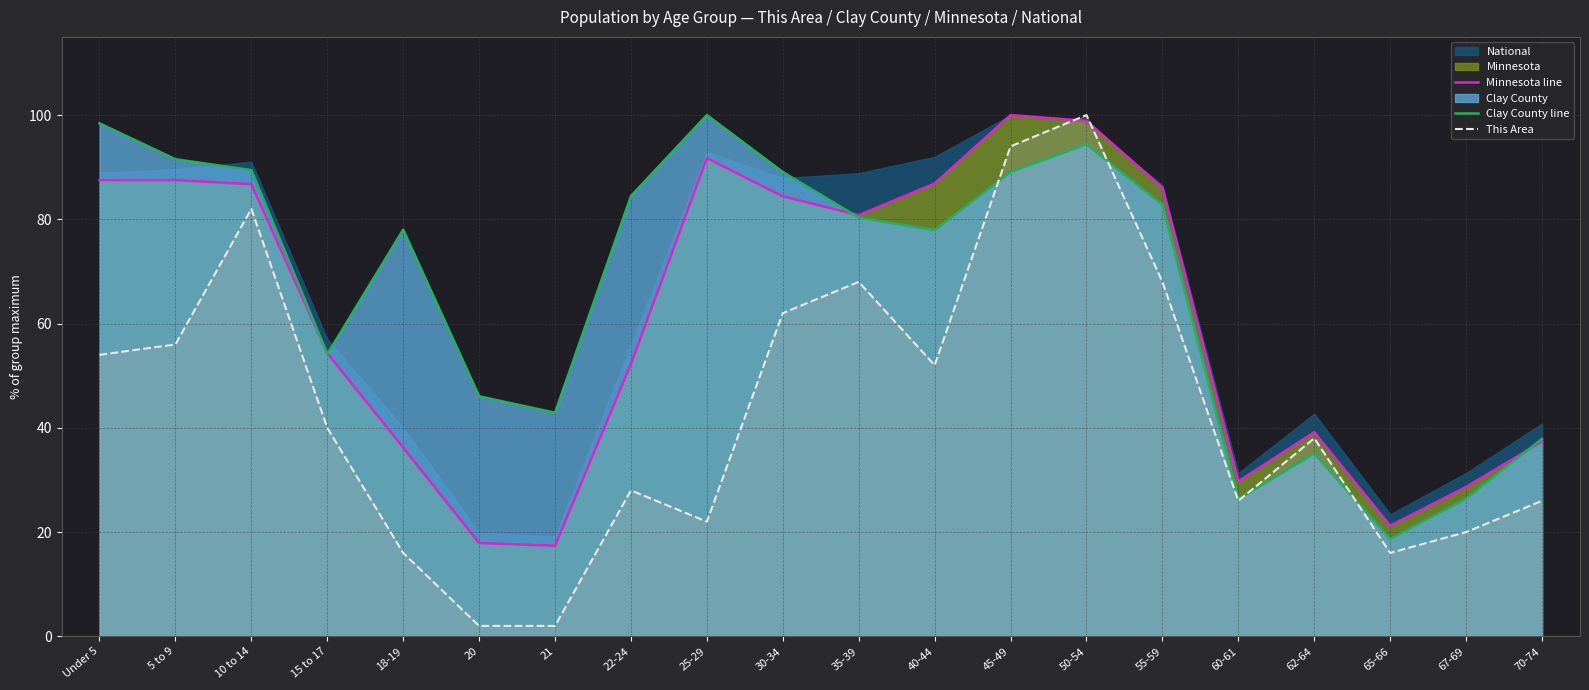

At which label does This Area first exceed 40?

Under 5